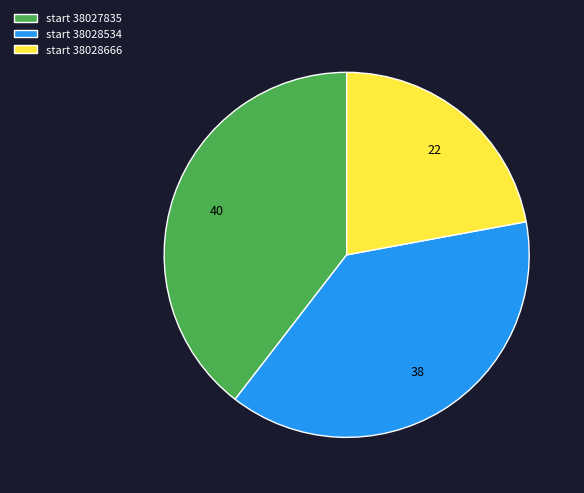

Combined, do start 38028534 and start 38027835 account for over 50%?

Yes